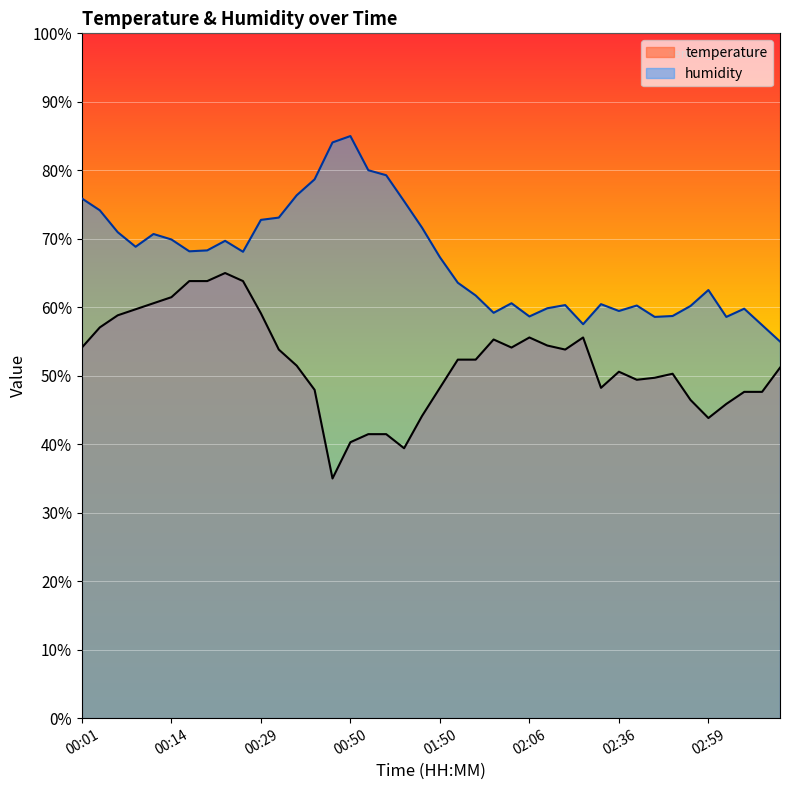

What is the label of the 18th point from the right?

01:58